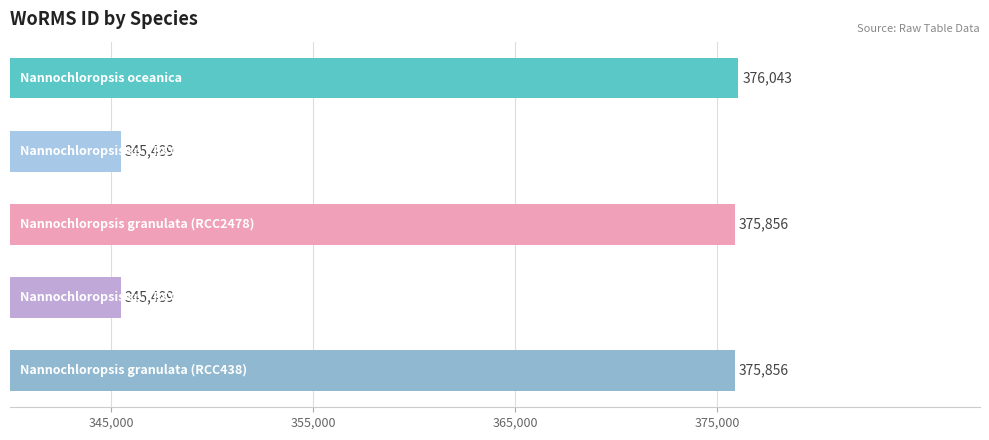

What is the greatest value displayed?

376043